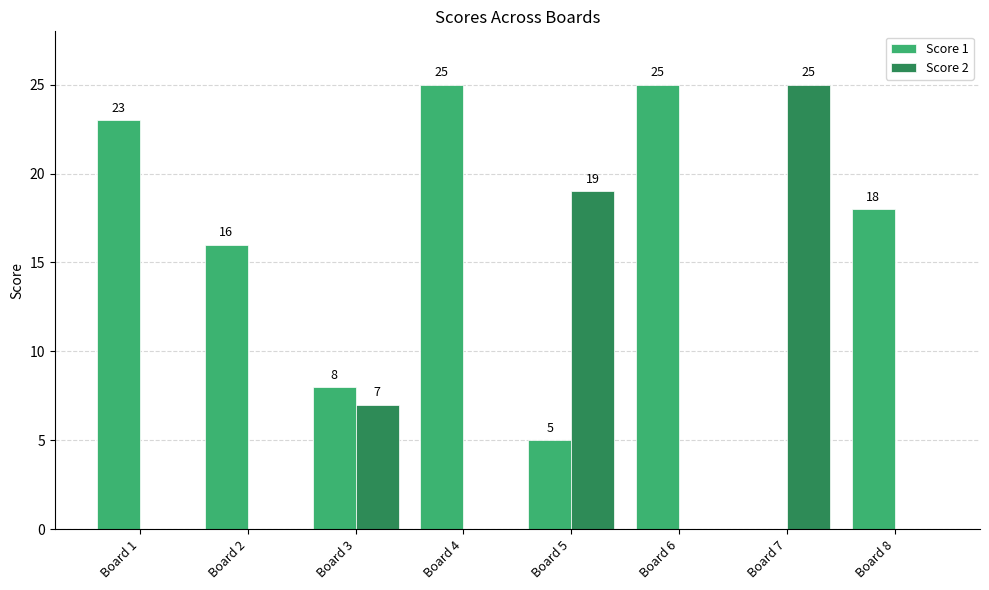

Is the value of Score 2 at Board 7 greater than the value of Score 1 at Board 2?

Yes